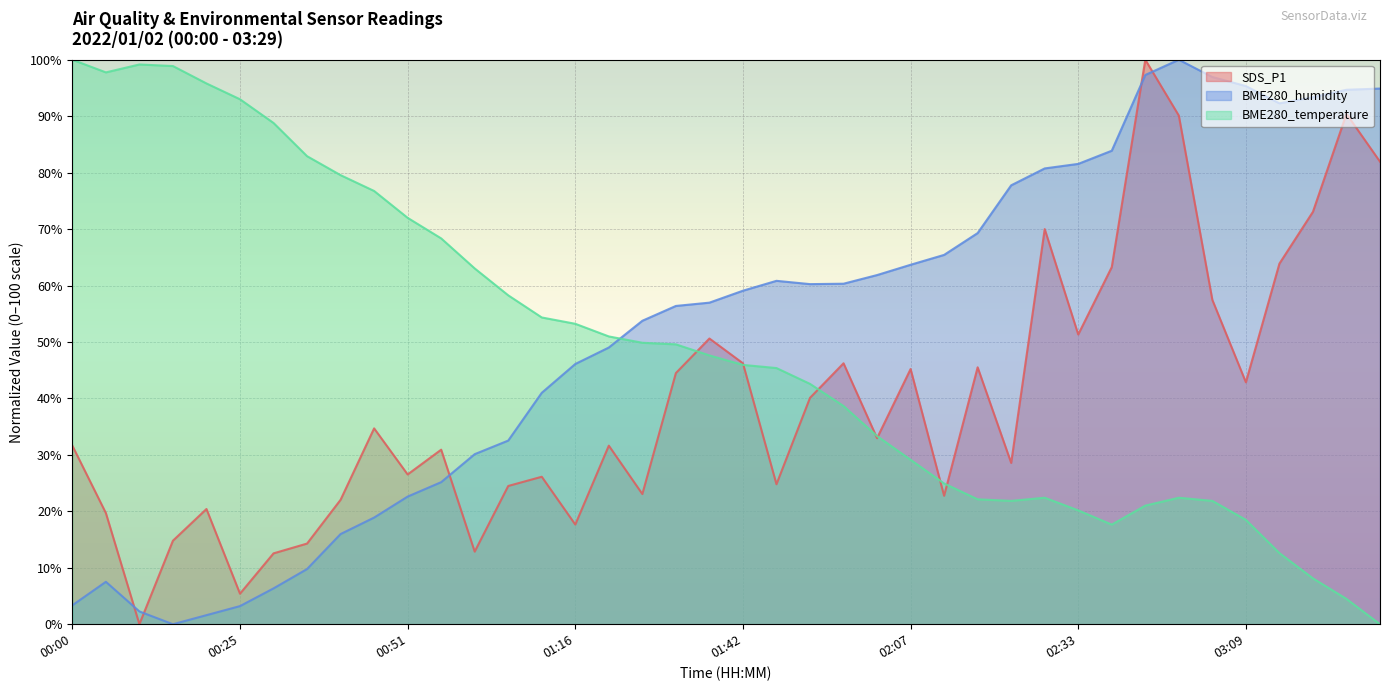

Reading left to right, transcribe all the data shown in this chart.

SDS_P1: 31.6	19.7	0.0	14.8	20.4	5.4	12.6	14.3	22.0	34.7	26.5	30.9	12.9	24.5	26.1	17.7	31.6	23.1	44.5	50.6	46.2	24.8	40.1	46.2	33.0	45.2	22.8	45.5	28.6	70.0	51.3	63.3	100.0	90.1	57.4	42.9	63.9	73.1	90.4	81.9
BME280_humidity: 3.4	7.5	2.3	0.0	1.6	3.2	6.3	9.8	16.0	18.9	22.6	25.2	30.1	32.5	41.0	46.1	49.0	53.8	56.4	57.0	59.1	60.8	60.2	60.3	61.9	63.7	65.4	69.3	77.8	80.7	81.5	83.9	97.3	100.0	96.9	95.3	92.3	93.4	94.7	94.9
BME280_temperature: 100.0	97.8	99.2	98.9	95.8	93.0	88.8	82.9	79.6	76.8	72.0	68.3	63.0	58.3	54.3	53.2	51.0	49.9	49.6	47.6	45.9	45.4	42.6	38.7	33.3	29.1	24.9	22.1	21.8	22.4	20.2	17.6	21.0	22.4	21.8	18.5	12.6	8.1	4.5	0.0